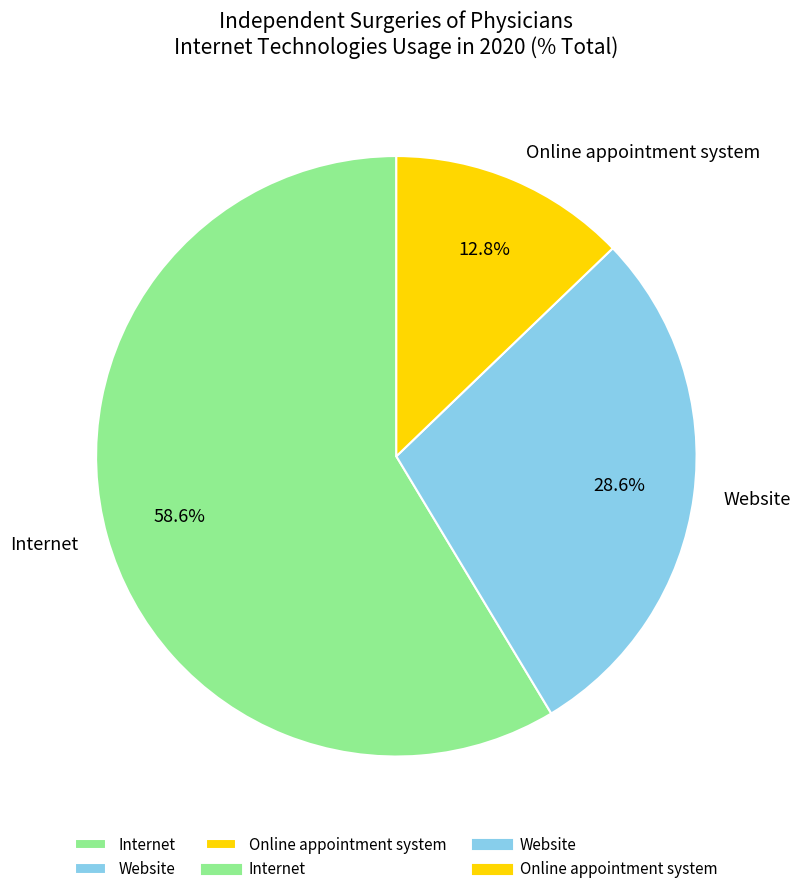

To the nearest percent, what is the difference between the largest and smallest slice percentages?

46%